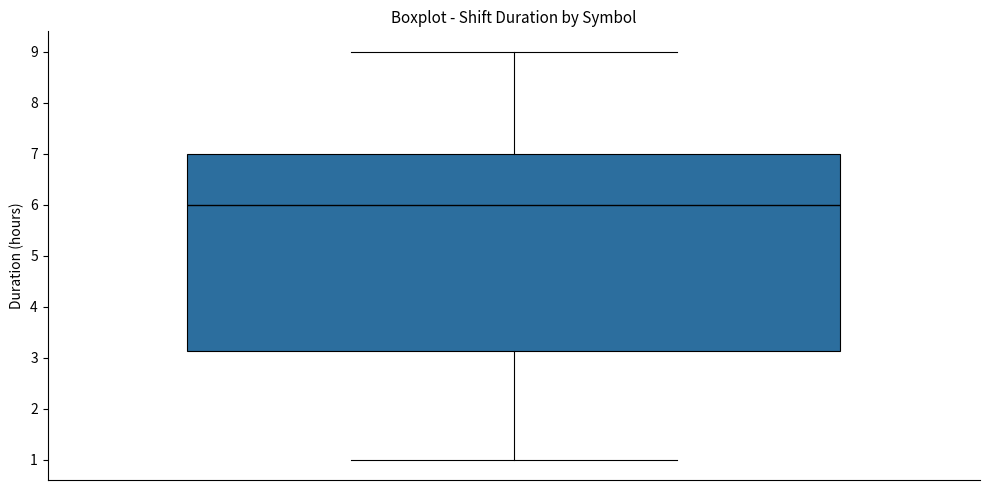

Transcribe this box plot: give where the median line is, the range the box spans, and where the two whiskers end, as read against the y-axis. The values are not printed on the chart, so give them approximately, as read against the axis.

median 6.0, box 3.1 to 7.0, whiskers 1.0 to 9.0